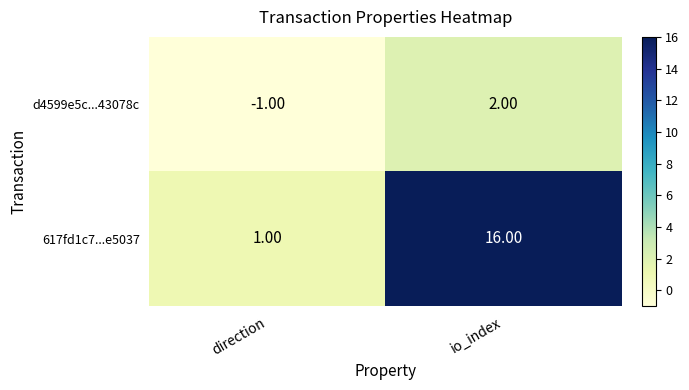

What is the smallest value displayed?

-1